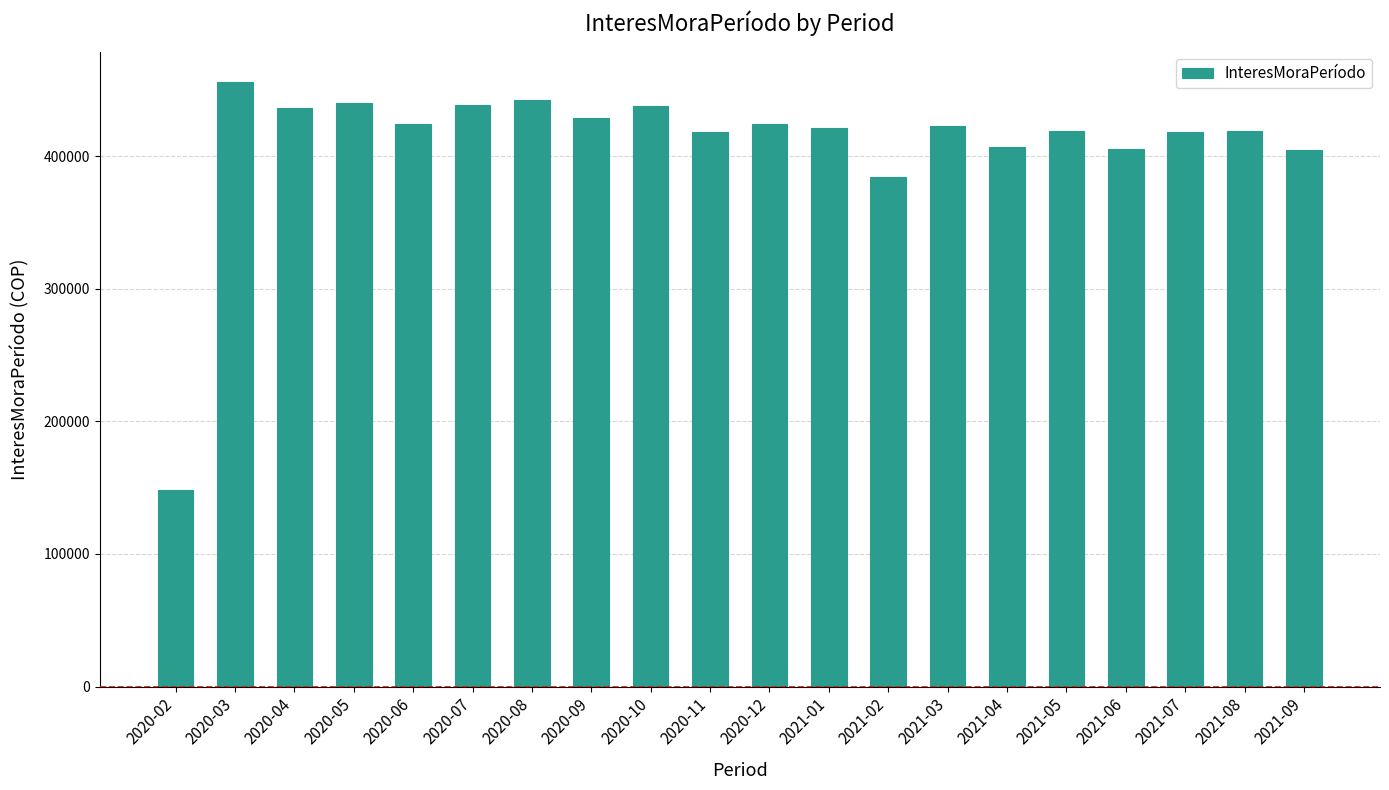

Between 2020-08 and 2021-07, which is larger?

2020-08